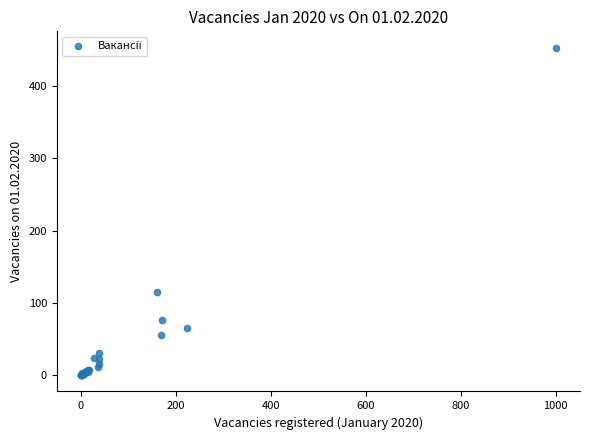

What Y value in the scatter plot is closest to 226?

115